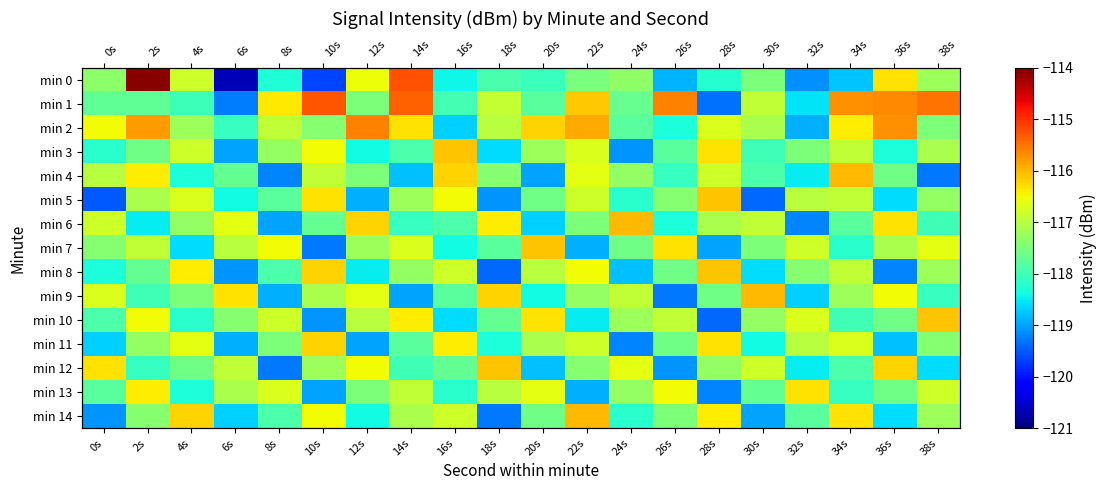

What is the spread (max minus min) of values at 14s?

3.8